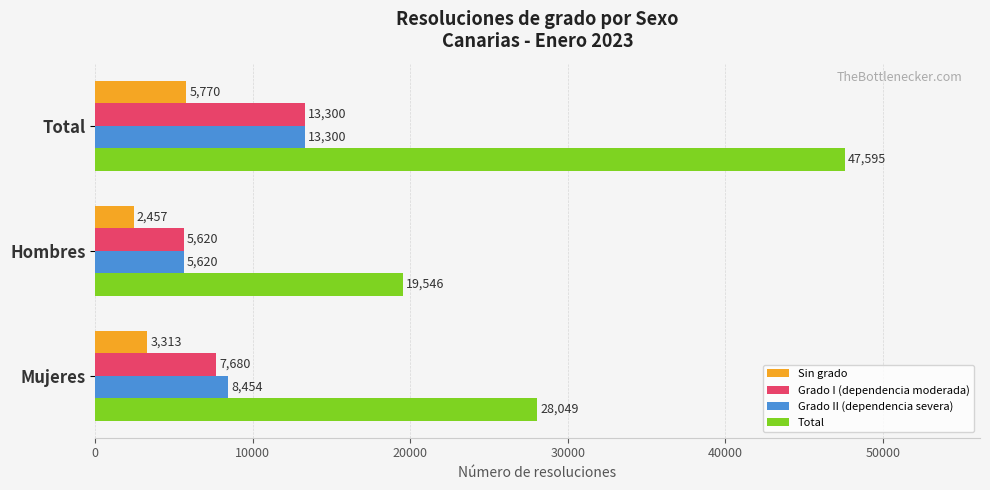

Where is Grado II (dependencia severa) nearest to the value 9460?

Mujeres